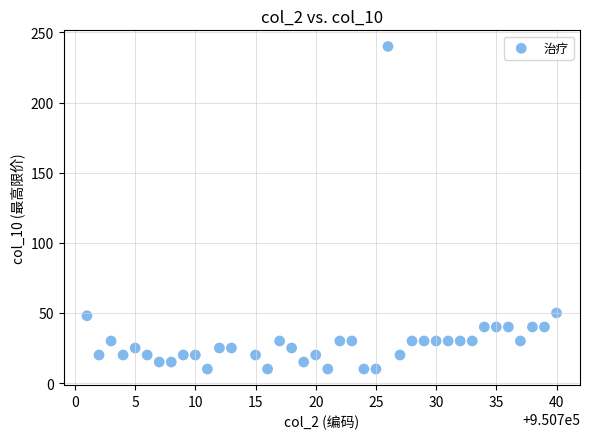

How many points are shown in the scatter plot?

39